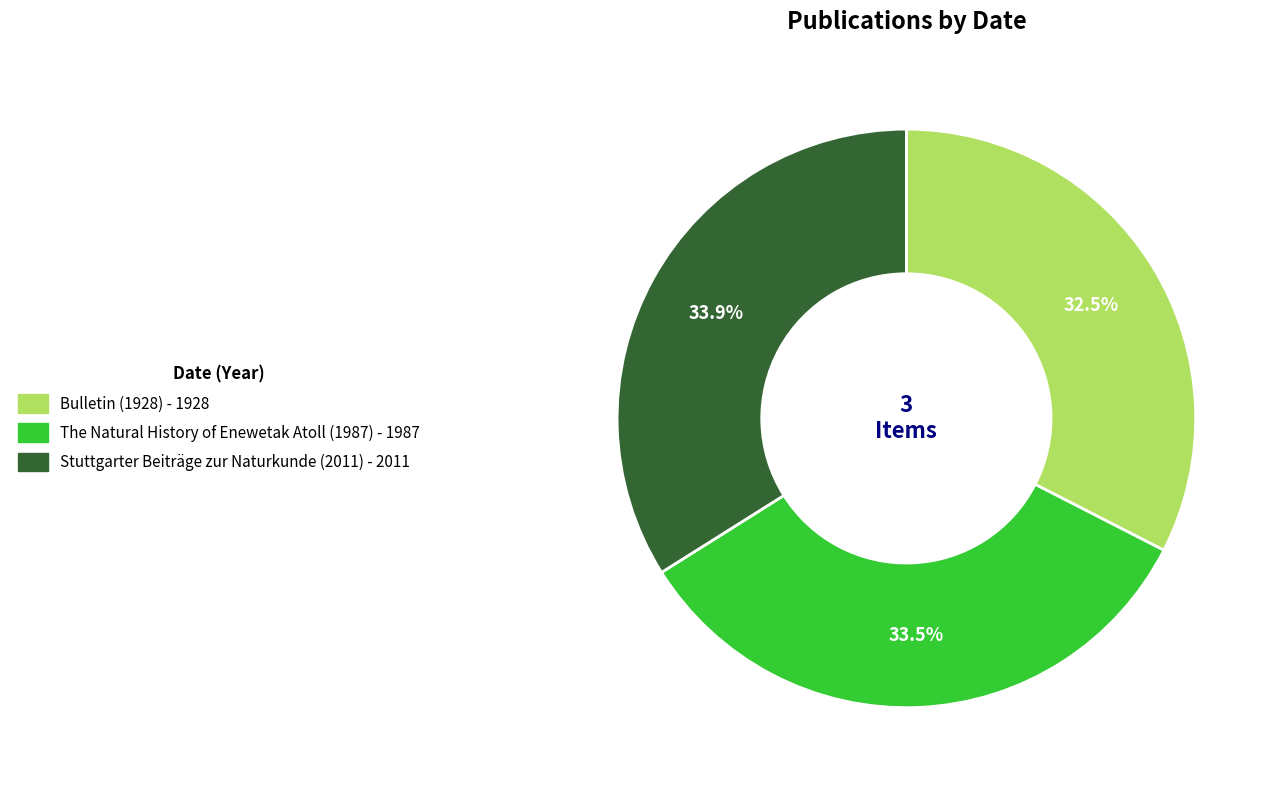

What is the ratio of the value at Bulletin (1928) to the value at Stuttgarter Beiträge zur Naturkunde (2011)?

1.0